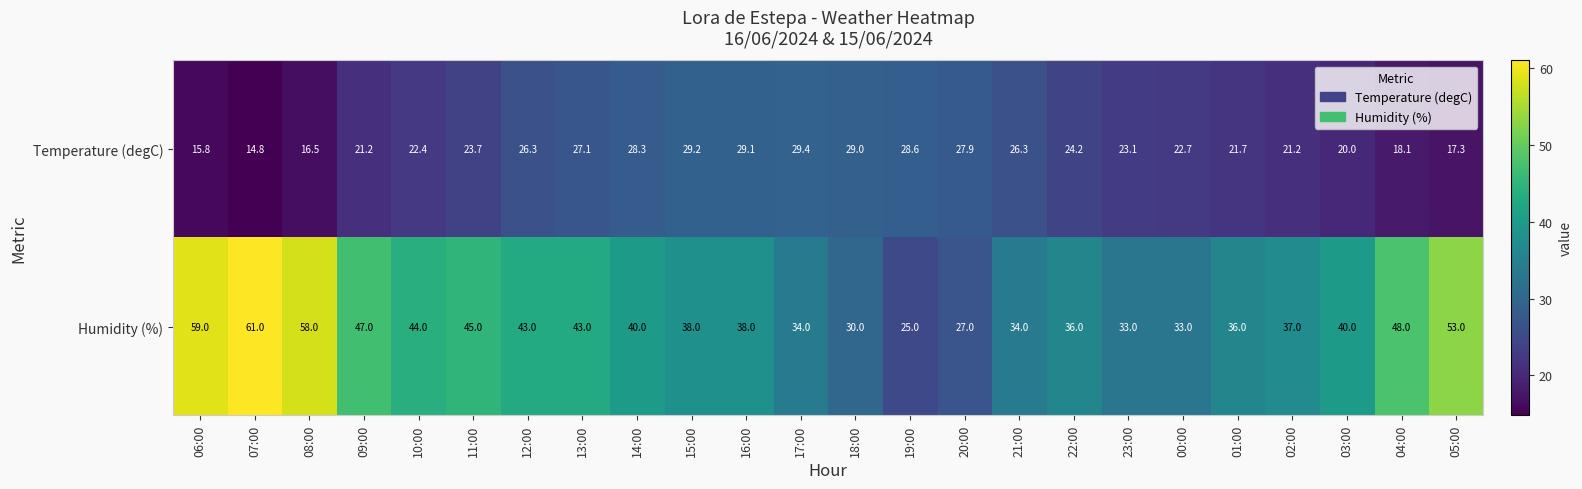

List the series in order of their overall mean, highest first.

Humidity (%), Temperature (degC)